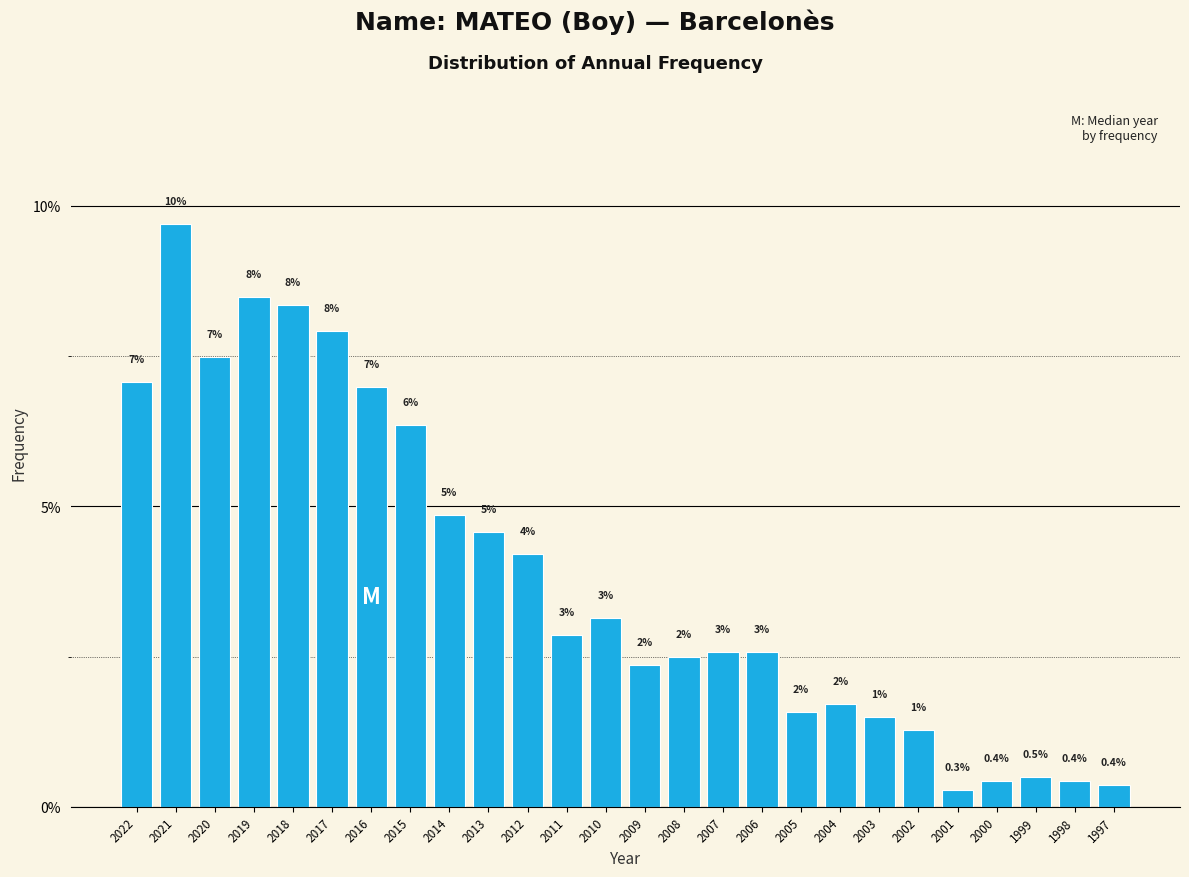

How many bars are there in total?

26